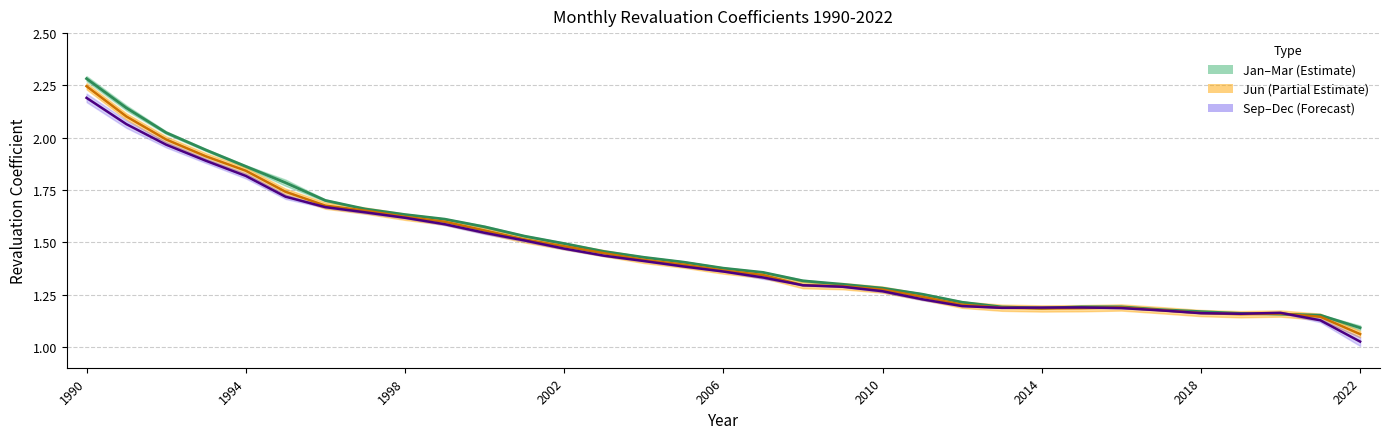

At which category does the chart reach its peak across all series?

1990